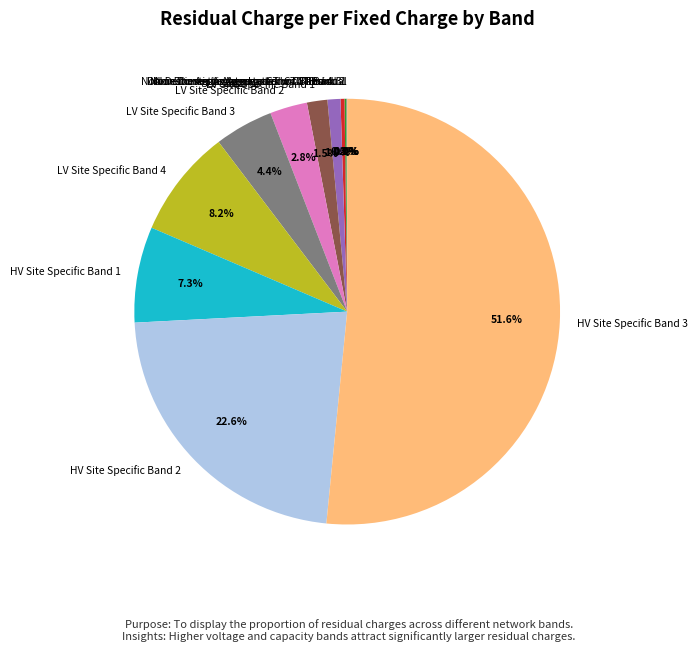

Is the sum of LV Site Specific Band 4 and Non-Domestic Aggregated or CT Band 3 greater than half?

No